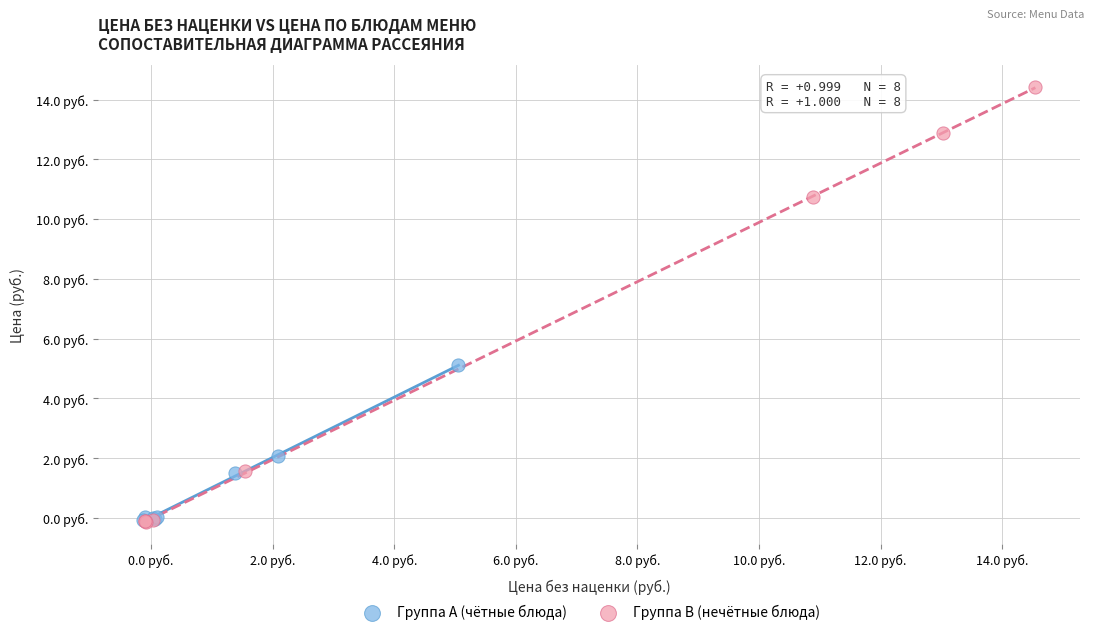

What are all the series names shown in the legend?

Группа A (чётные блюда), Группа B (нечётные блюда)